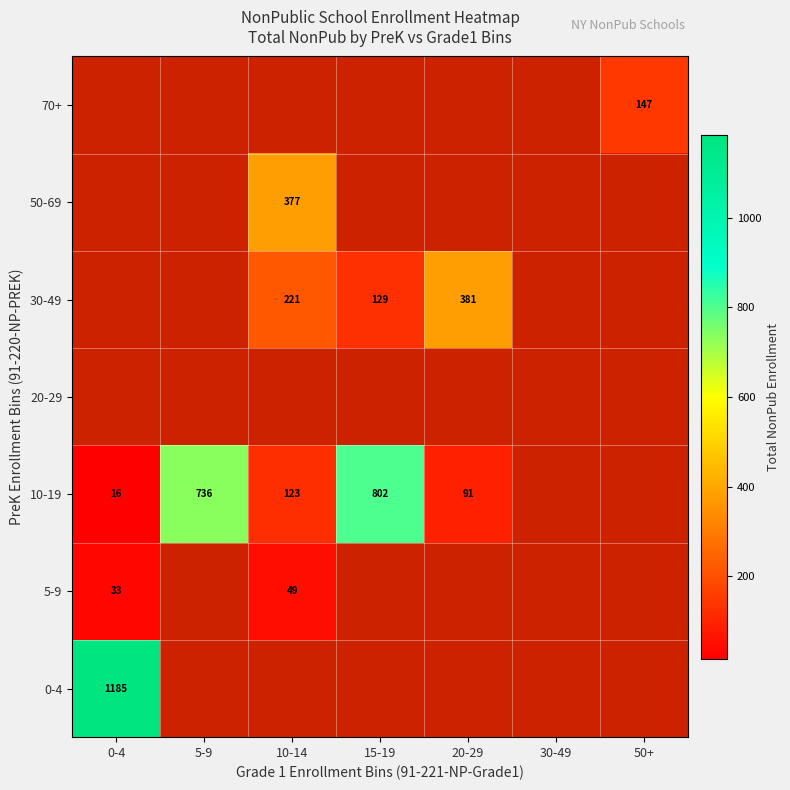

What is the spread (max minus min) of values at 0-4?

1169.0